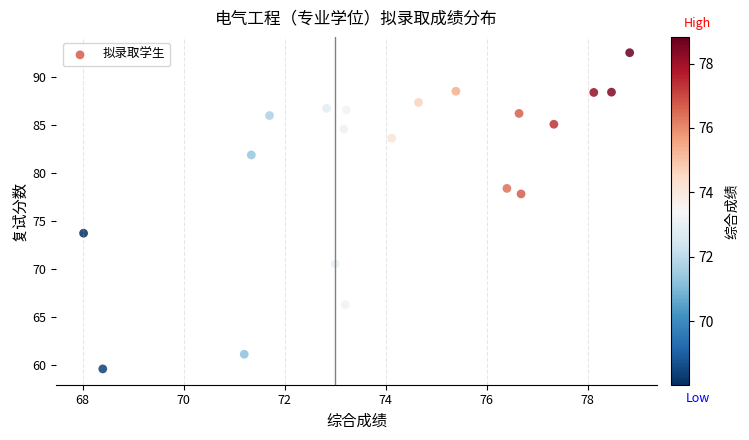

What Y value in the scatter plot is closest to 76?

77.8